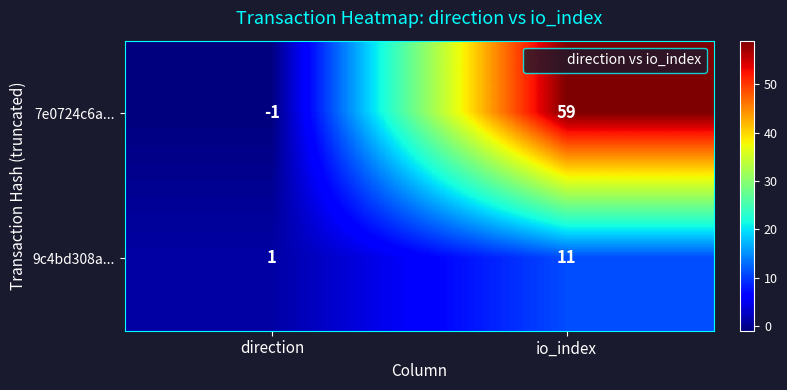

Where is 7e0724c6a... nearest to the value 29?

direction